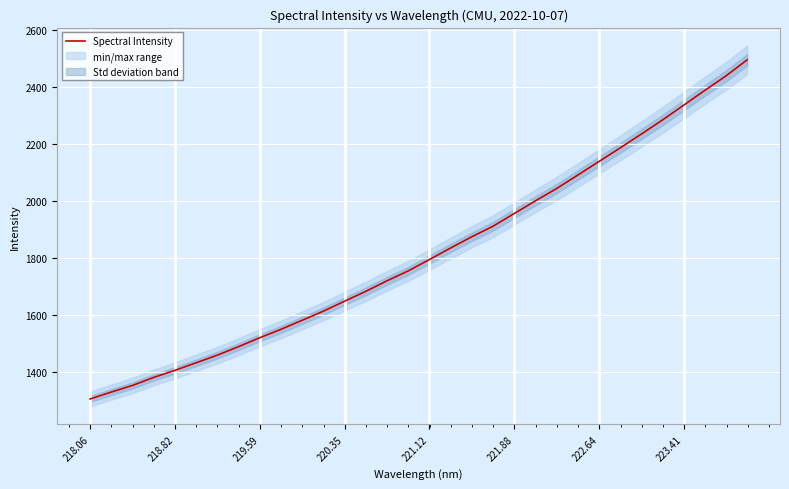

How many series are shown in this chart?

1